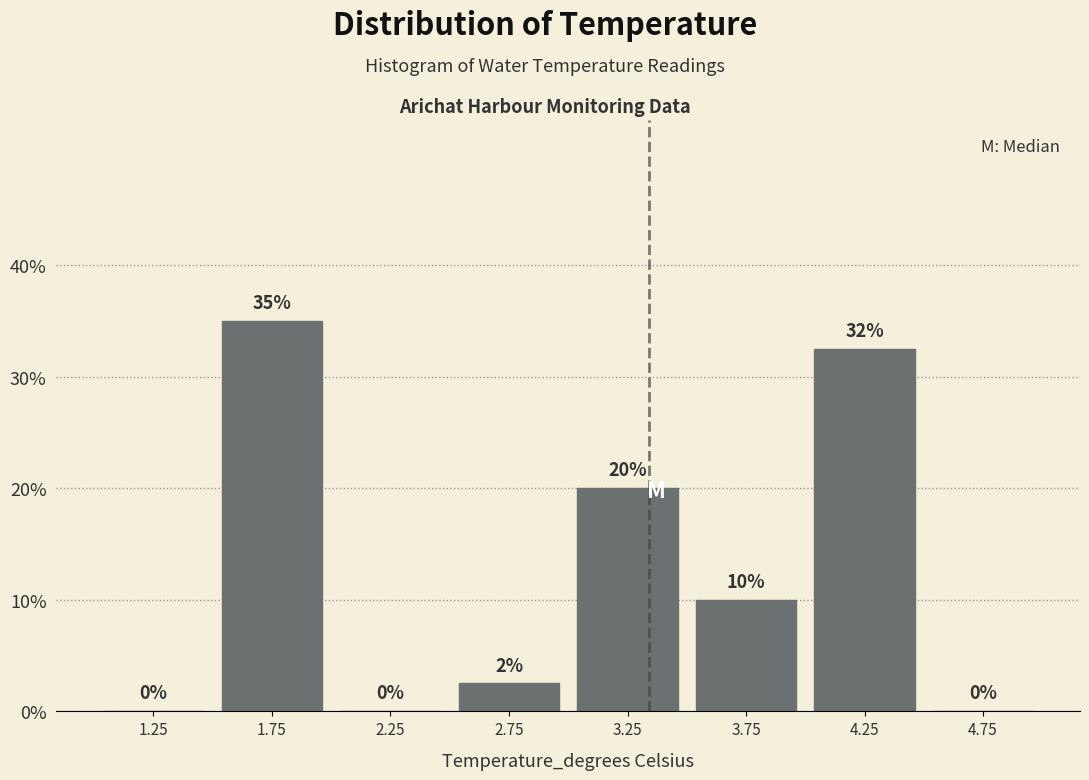

Which range on the x-axis has the tallest bar?

1.5 to 2.0